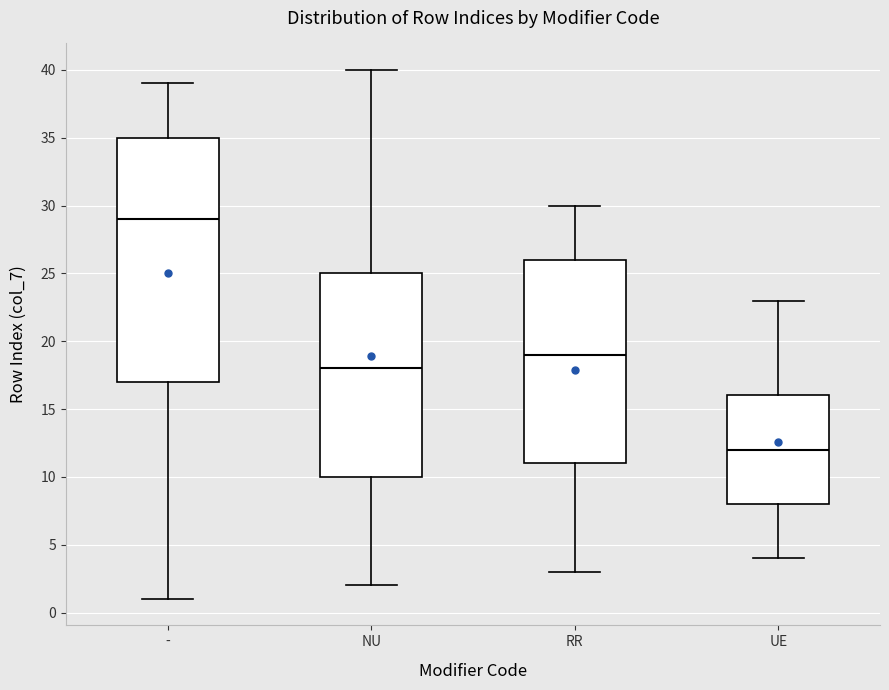

Reading left to right, read every box against the y-axis: the position of its median line, the range the box covers, and the ends of its whiskers. The values are not printed on the chart, so give them approximately, as read against the axis.

-: median 29, box 17 to 35, whiskers 1 to 39
NU: median 18, box 10 to 25, whiskers 2 to 40
RR: median 19, box 11 to 26, whiskers 3 to 30
UE: median 12, box 8 to 16, whiskers 4 to 23